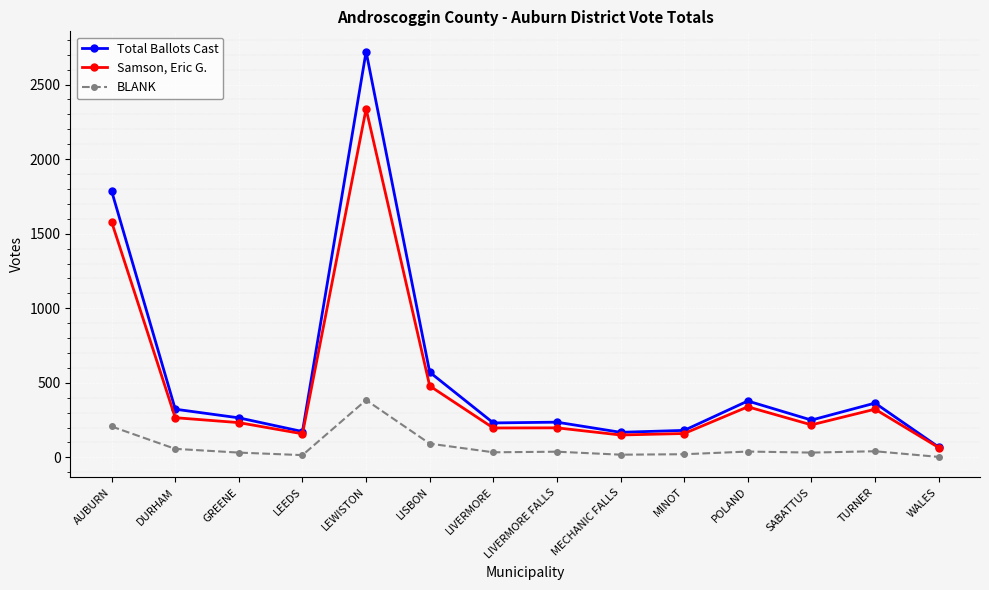

What is the label of the 11th point from the right?

LEEDS